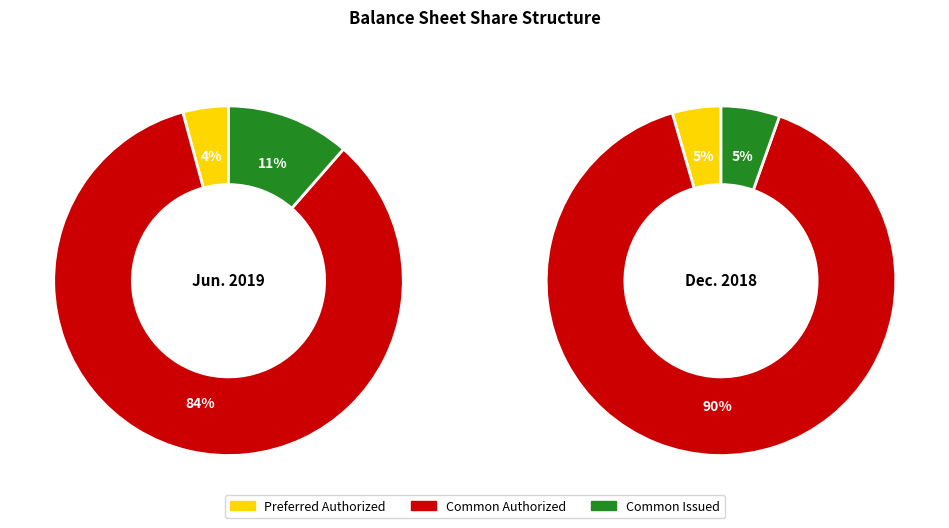

How many segments does this pie chart have?

3